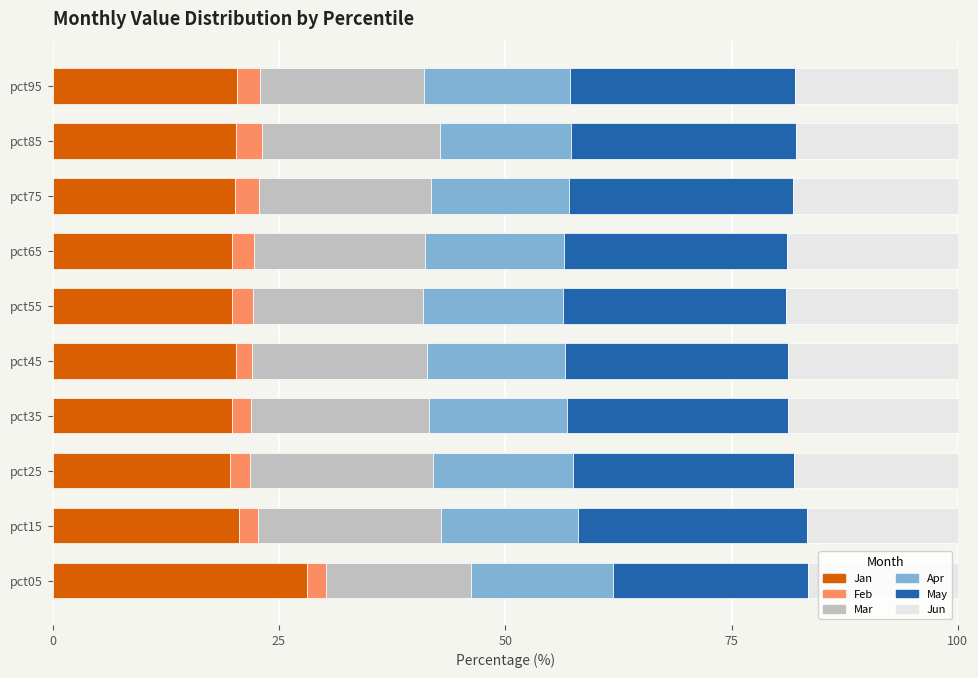

What are all the series names shown in the legend?

Jan, Feb, Mar, Apr, May, Jun